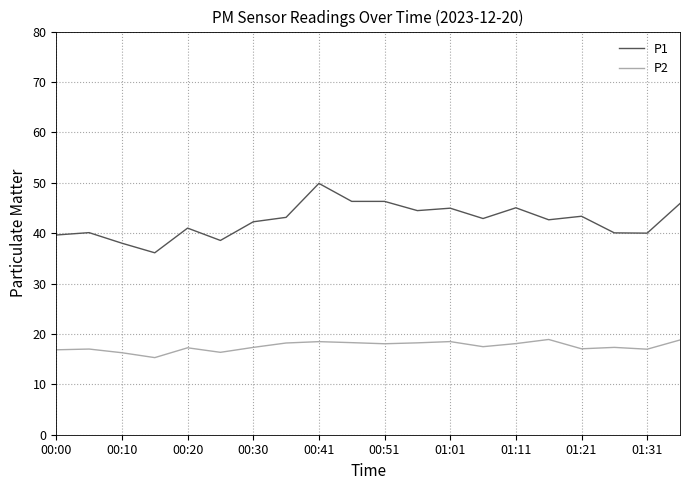

What is the minimum value for P2?

15.3